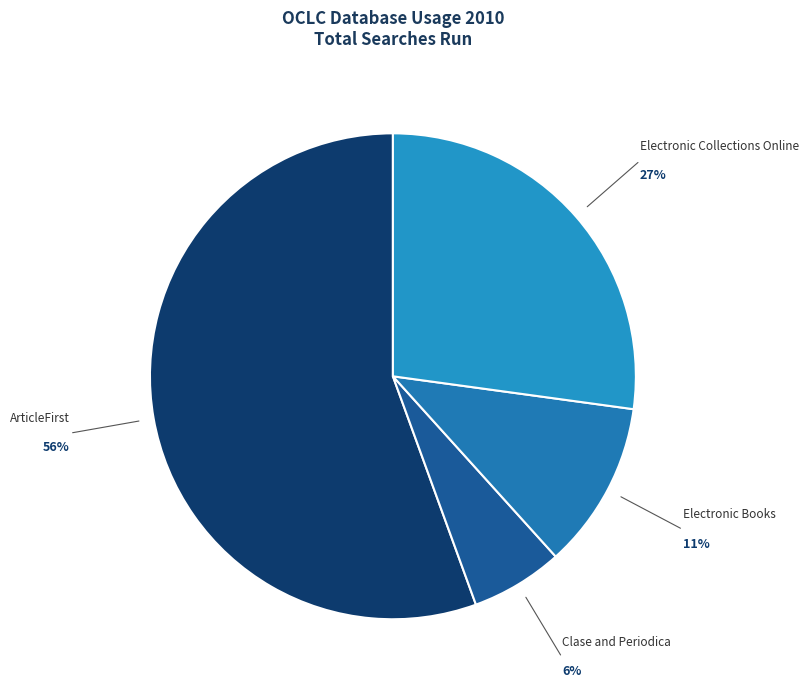

How many slices are in this pie chart?

4